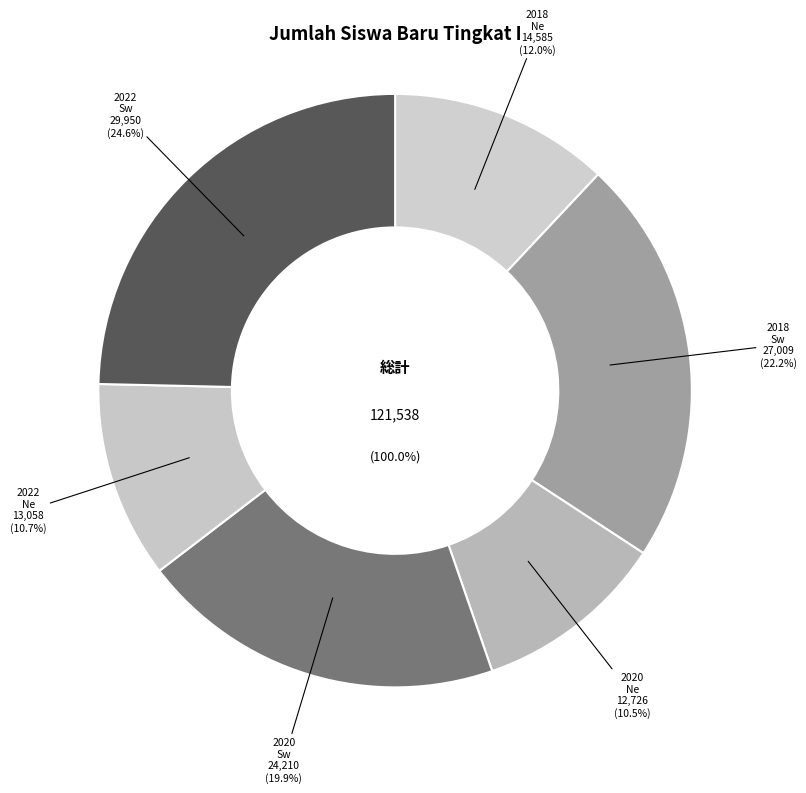

Combined, what portion of the pie is 2022 SMP Swasta and 2018 SMP Swasta?

46.9%